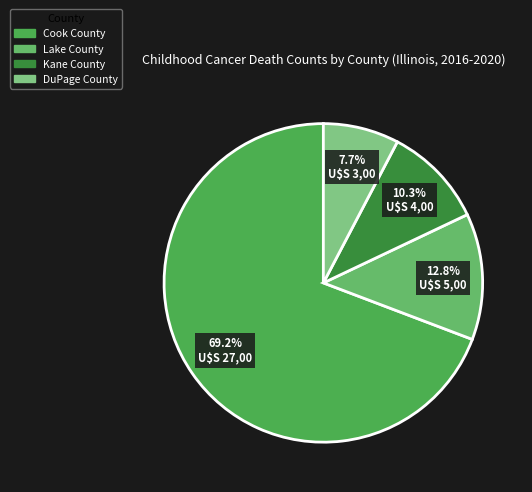

Which slice is the smallest?

DuPage County